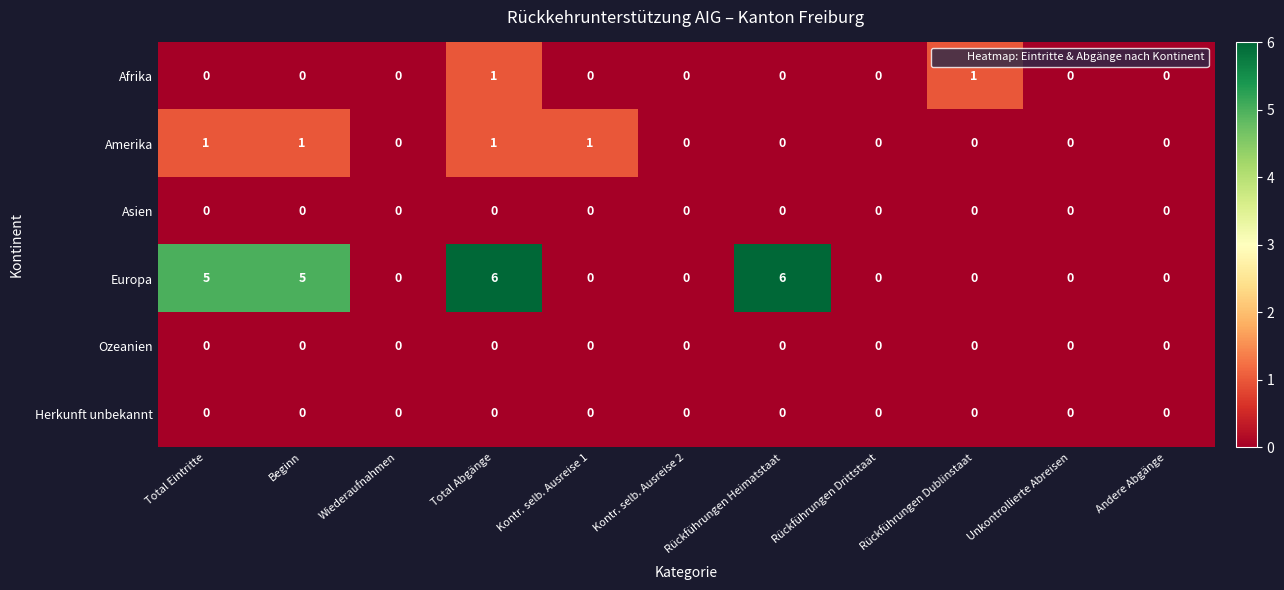

The value of Ozeanien at Total Abgänge is 0. True or false?

True